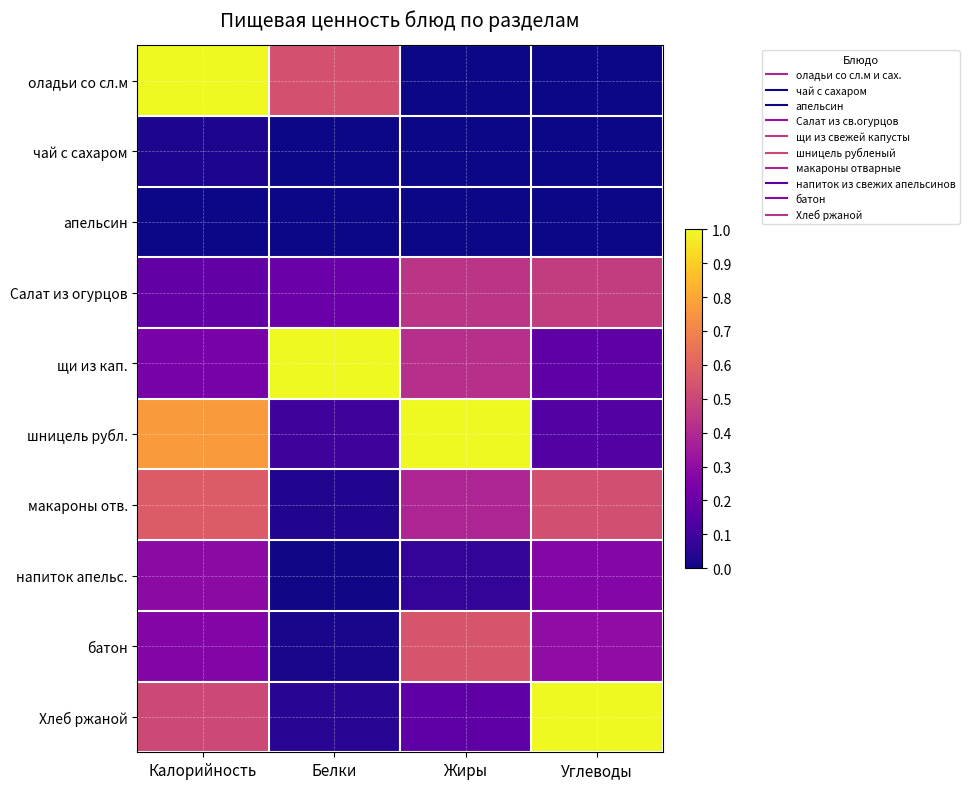

At which category does the chart reach its peak across all series?

Калорийность